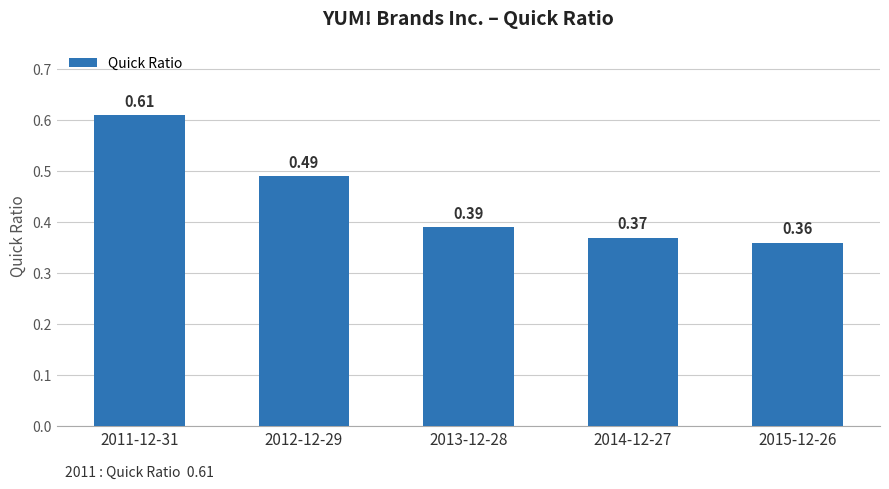

What is the sum of the values at 2014-12-27 and 2012-12-29?

0.9